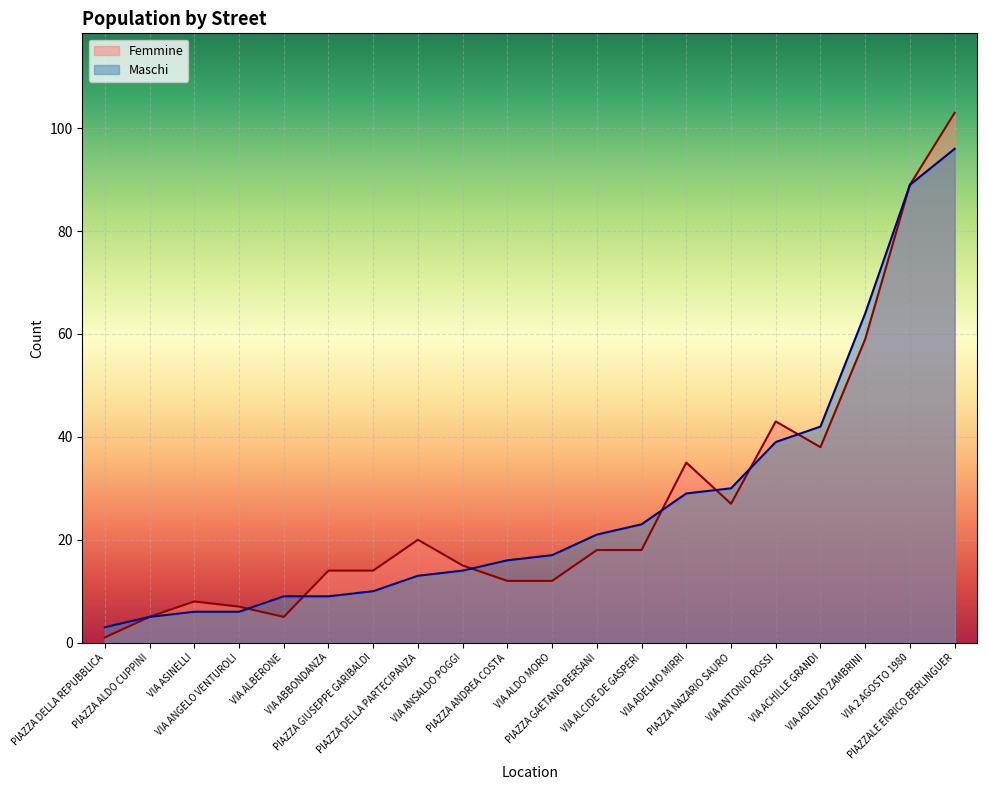

The value of Maschi at VIA ALDO MORO is 17. True or false?

True